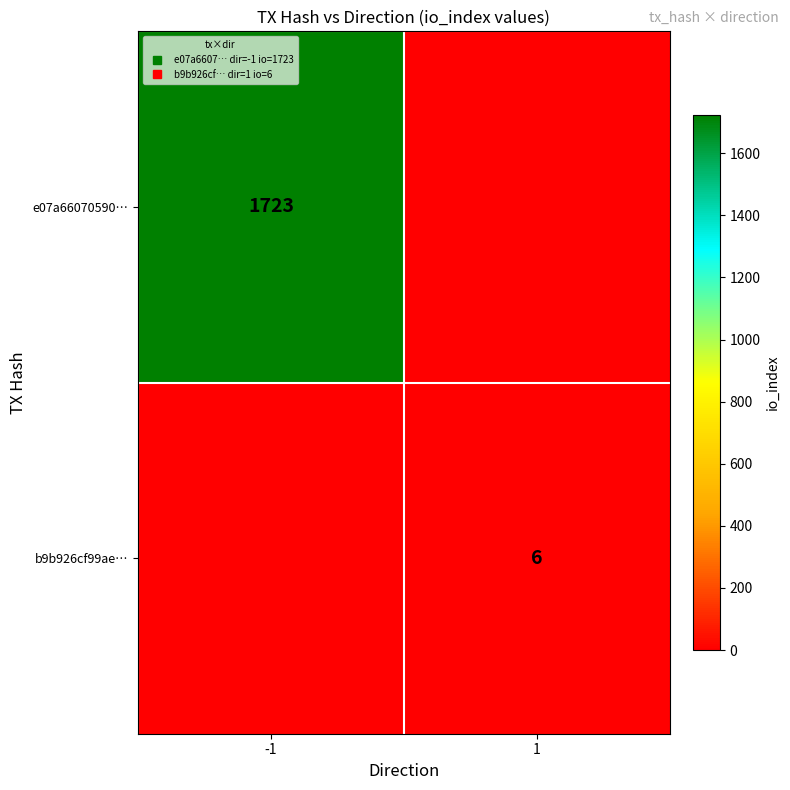

Rank the series by their average value, from highest to lowest.

e07a66070590…, b9b926cf99ae…